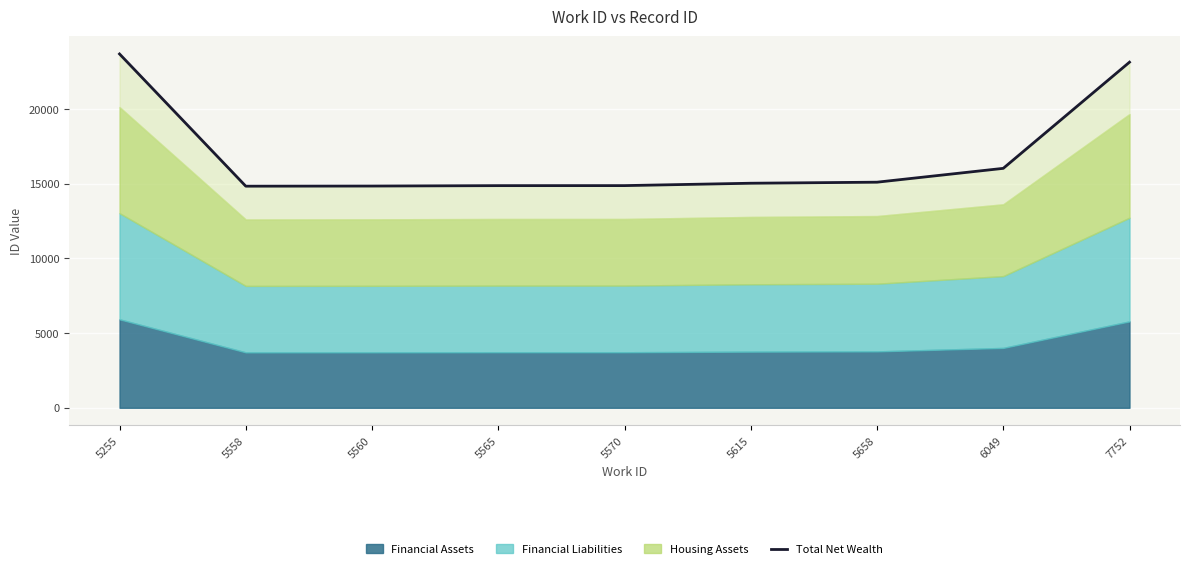

What is the minimum value shown in the chart?

14844